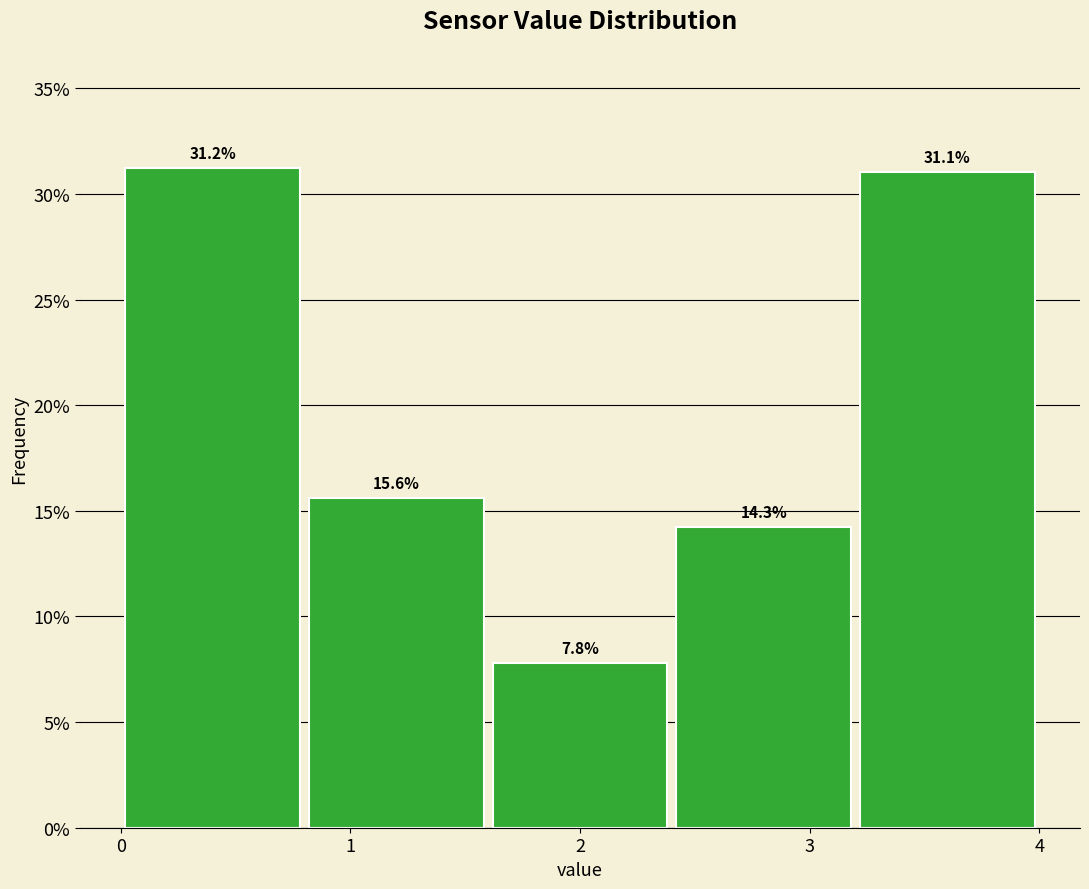

Reading left to right, transcribe this chart: for each bar, give the range it covers on the x-axis and its height.

0.0 to 0.8: 31.2
0.8 to 1.6: 15.6
1.6 to 2.4: 7.8
2.4 to 3.2: 14.3
3.2 to 4.0: 31.1